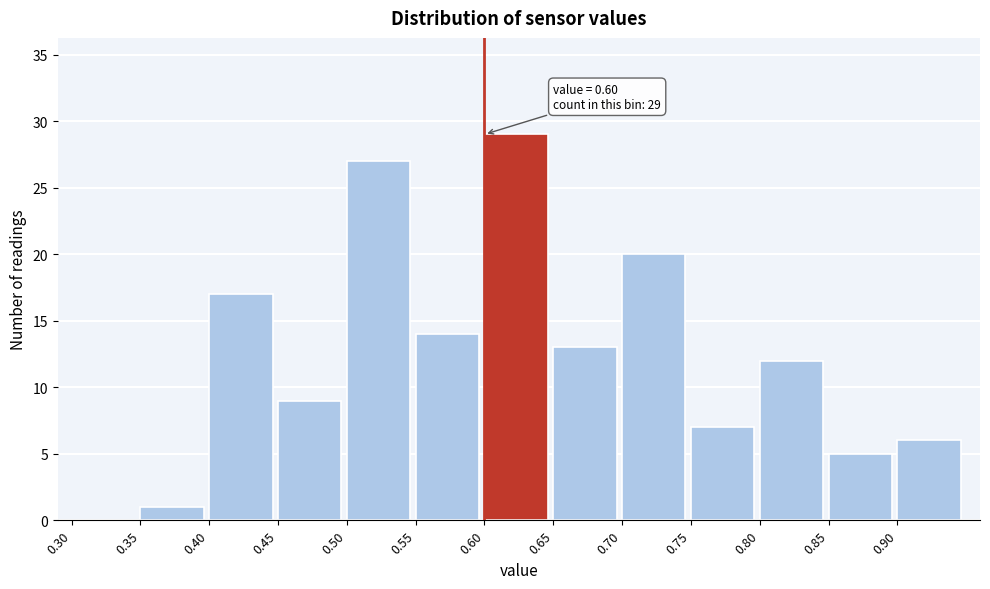

Over which range of the x-axis is the bar tallest?

0.60 to 0.65